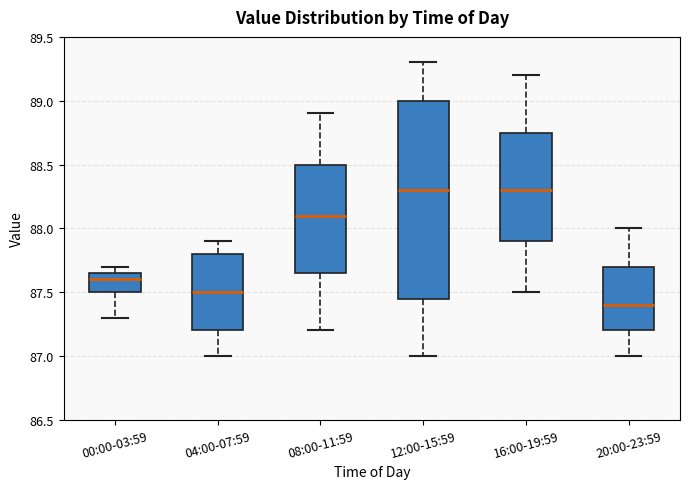

Reading left to right, transcribe this box plot: for each box, give where its median line is, the range the box spans, and where its two whiskers end, as read against the y-axis. The values are not printed on the chart, so give them approximately, as read against the axis.

00:00-03:59: median 87.60, box 87.50 to 87.65, whiskers 87.30 to 87.70
04:00-07:59: median 87.50, box 87.20 to 87.80, whiskers 87.00 to 87.90
08:00-11:59: median 88.10, box 87.65 to 88.50, whiskers 87.20 to 88.90
12:00-15:59: median 88.30, box 87.45 to 89.00, whiskers 87.00 to 89.30
16:00-19:59: median 88.30, box 87.90 to 88.75, whiskers 87.50 to 89.20
20:00-23:59: median 87.40, box 87.20 to 87.70, whiskers 87.00 to 88.00